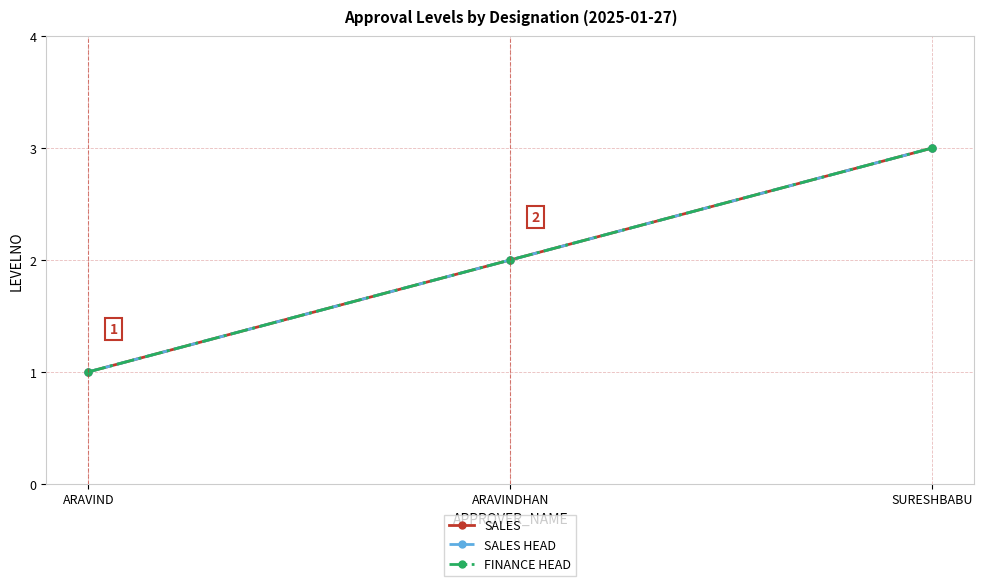

Reading right to left, extract all data points from this chart.

SALES: 3	2	1
SALES HEAD: 3	2	1
FINANCE HEAD: 3	2	1